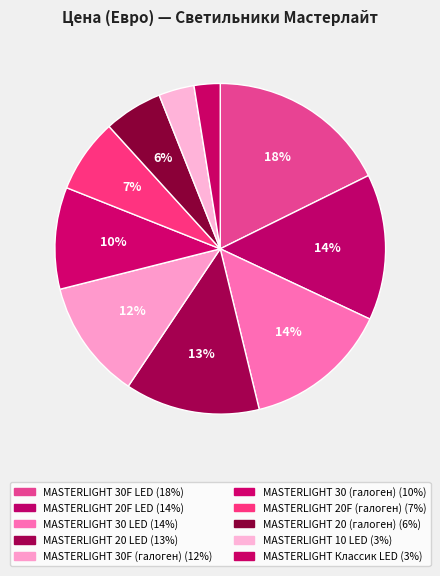

To the nearest percent, what percentage of the pie is MASTERLIGHT 20 (галоген)?

6%